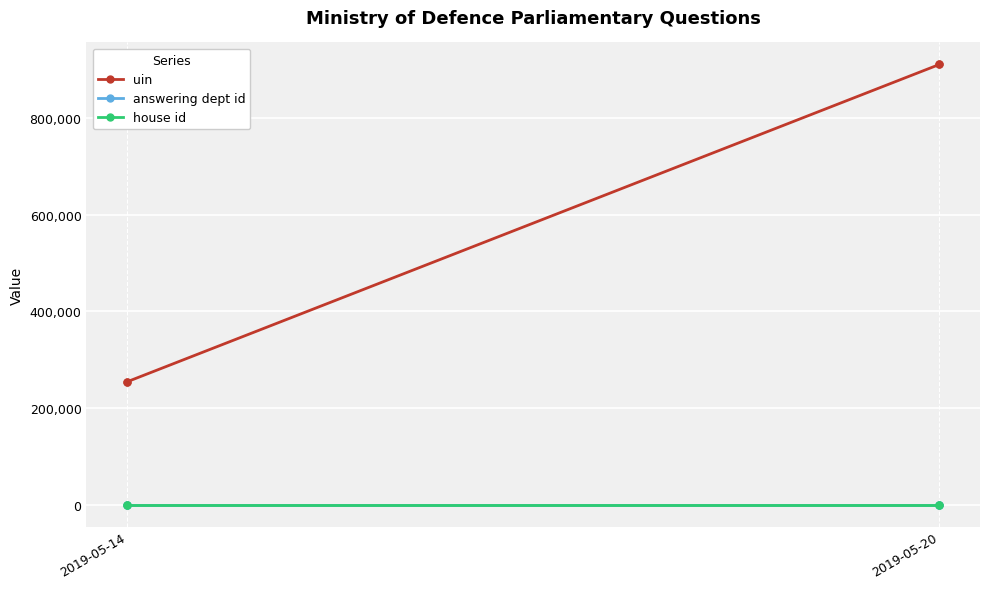

How many lines are shown in the chart?

3